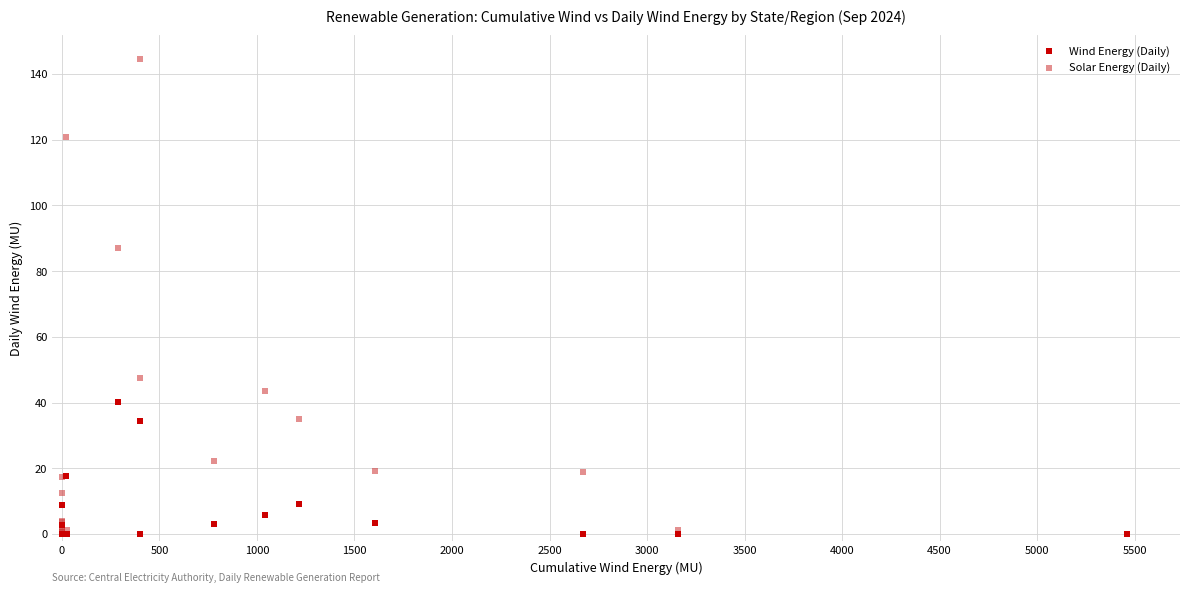

What are all the series names shown in the legend?

Wind Energy (Daily), Solar Energy (Daily)